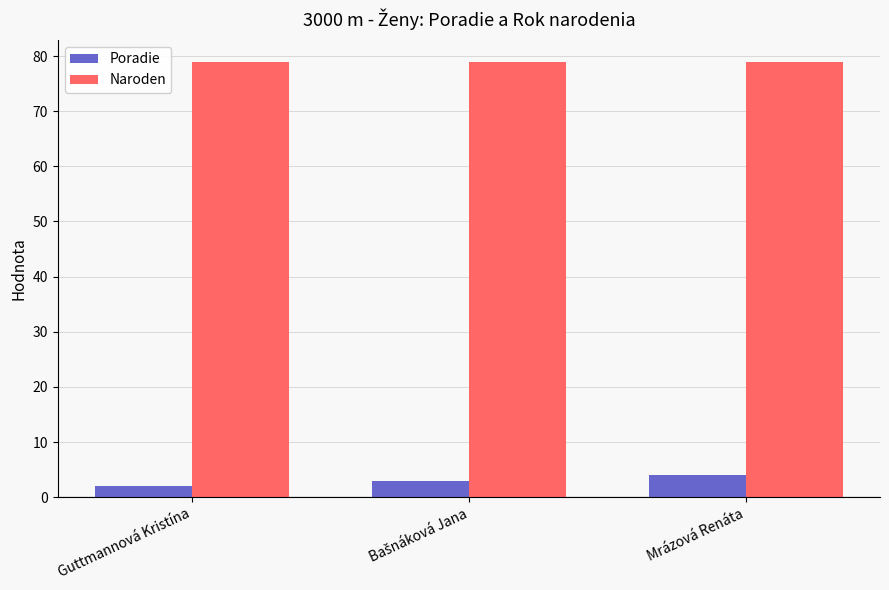

List the series in order of their overall mean, lowest first.

Poradie, Naroden